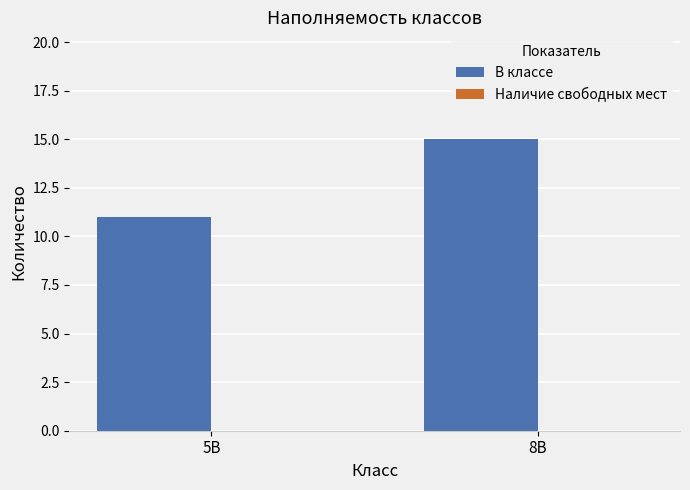

The chart shows a value of 25 at 8В. True or false?

False